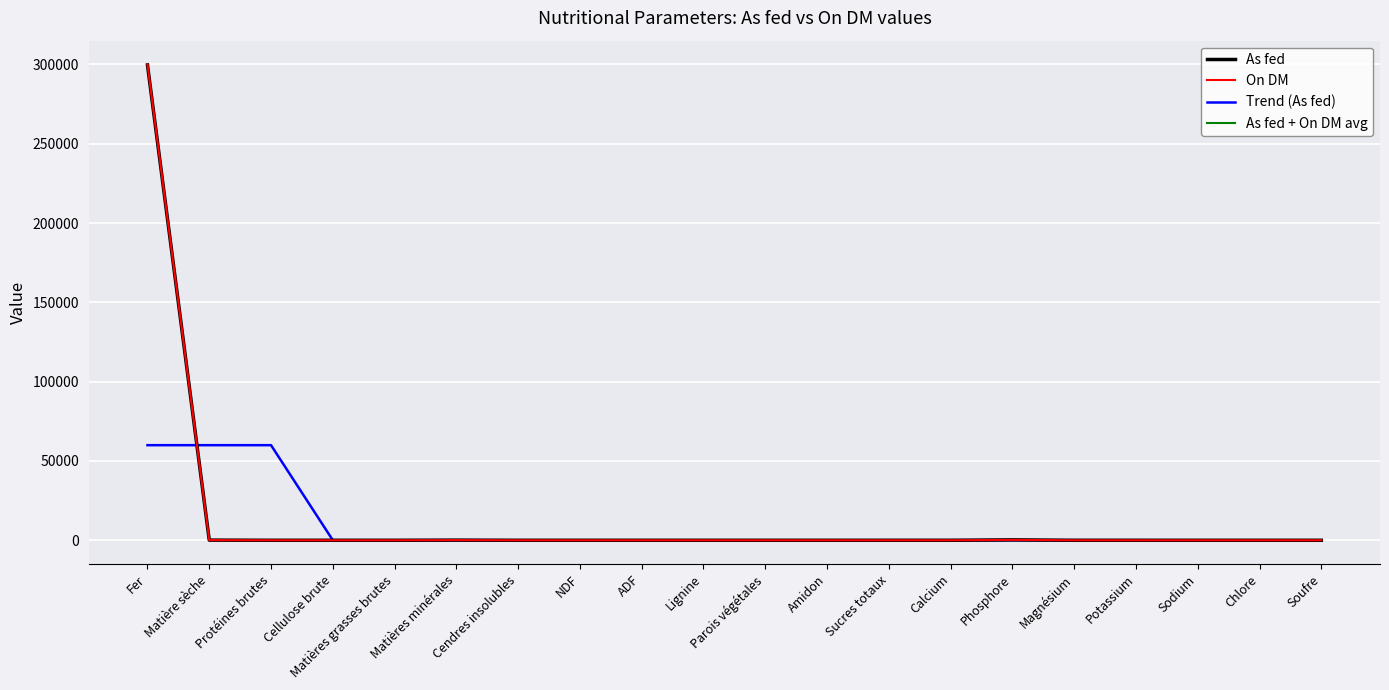

How many values in the As fed series exceed 0?

4